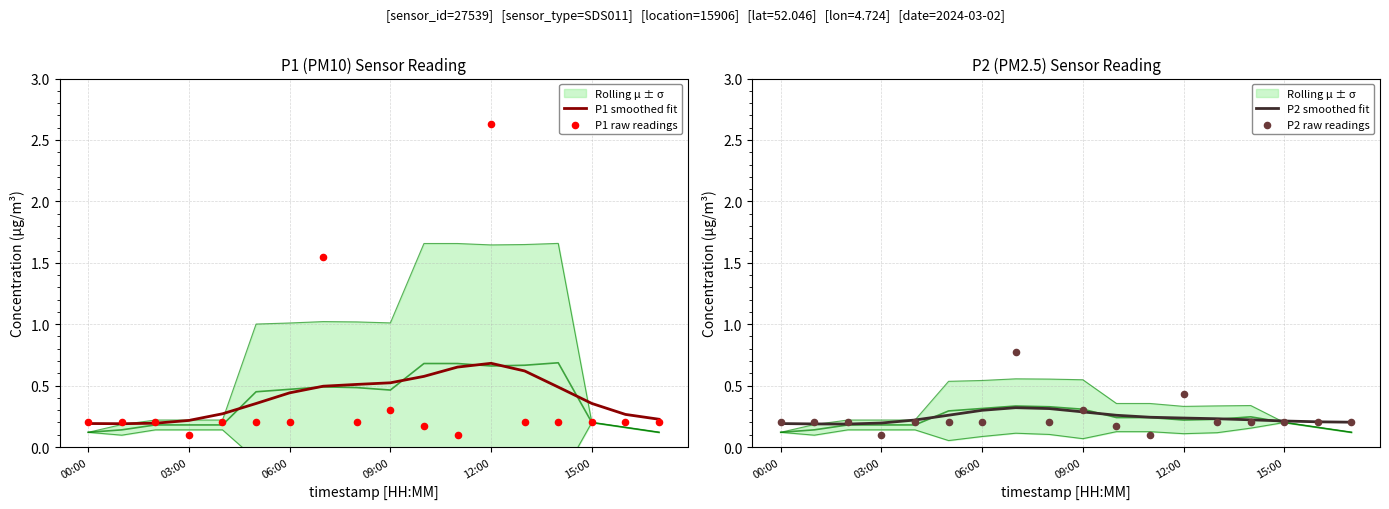

Which series has the largest total across all categories?

P1 smoothed fit